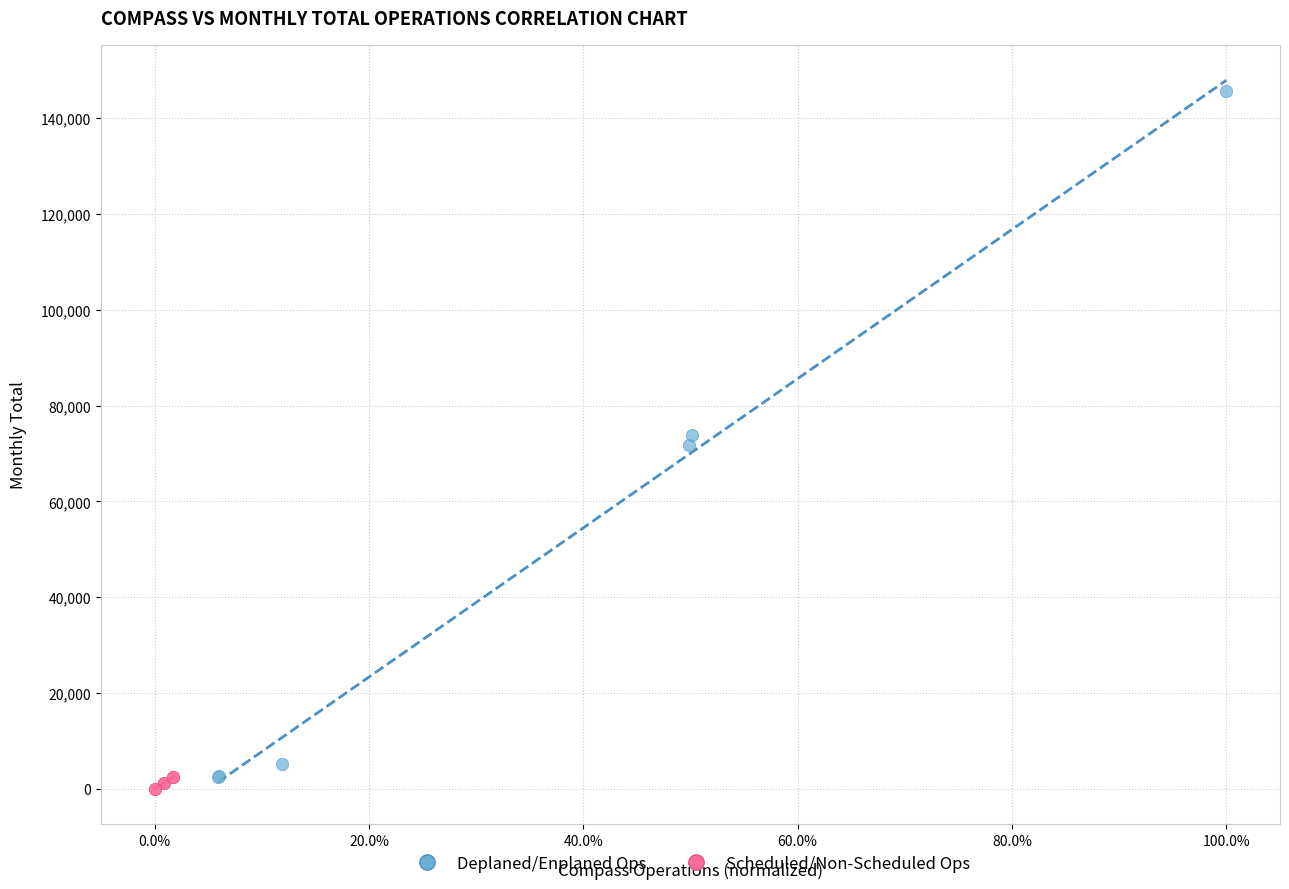

What are all the series names shown in the legend?

Deplaned/Enplaned Ops, Scheduled/Non-Scheduled Ops